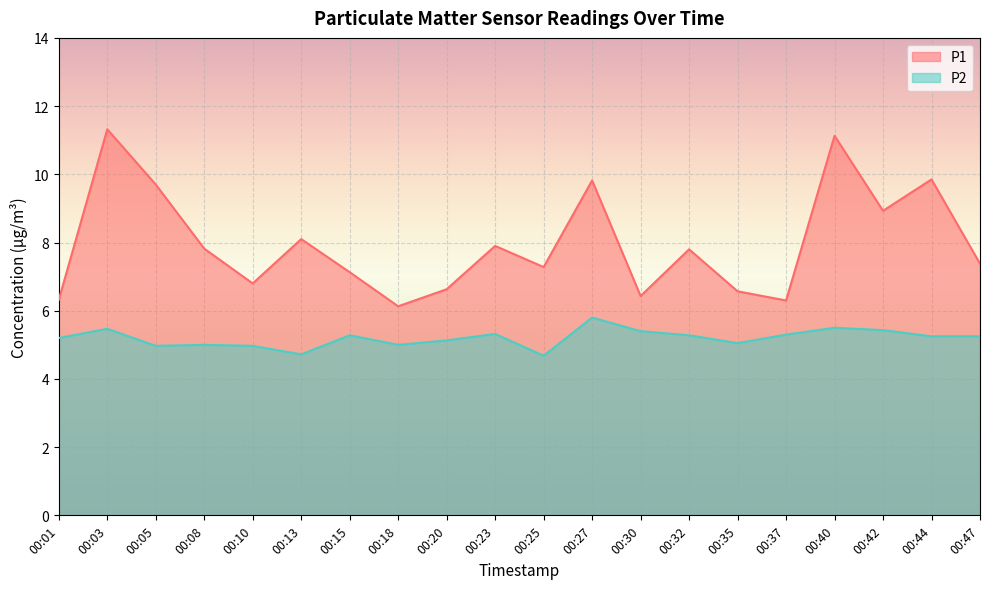

True or false: P1 and P2 cross at least once.

False